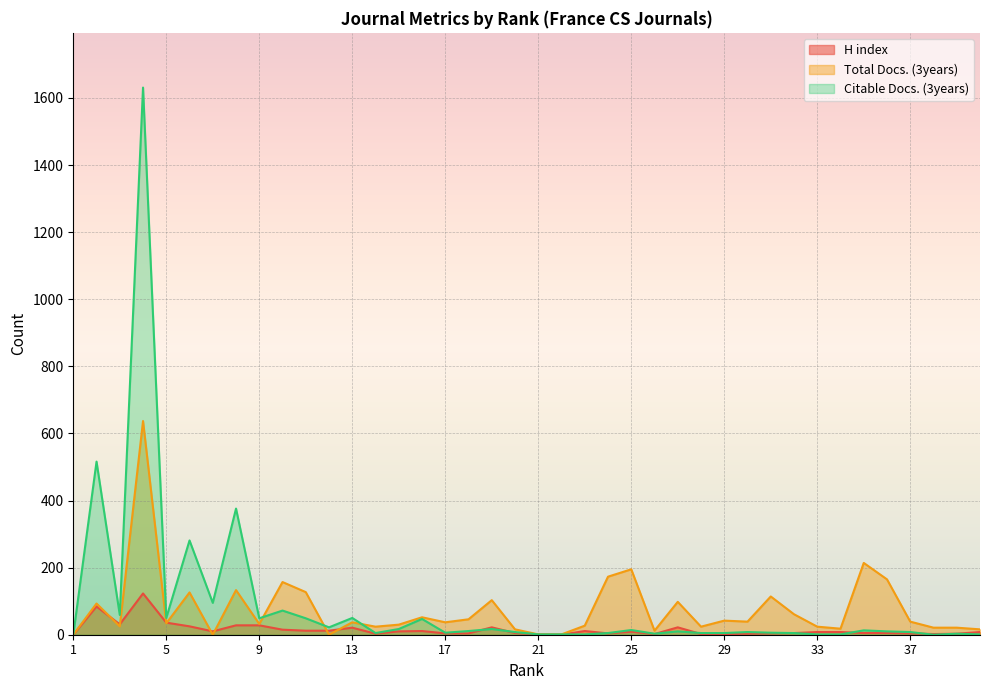

The value of H index at 16 is 11. True or false?

True